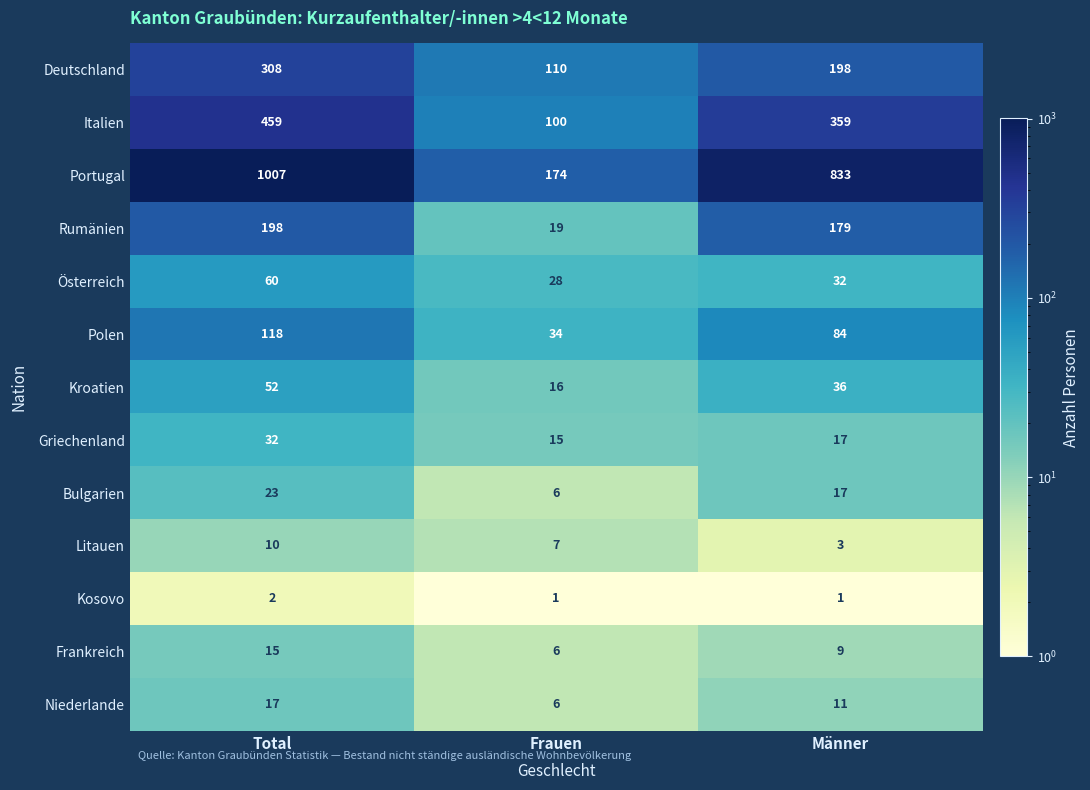

At which category is the sum across all series the highest?

Total